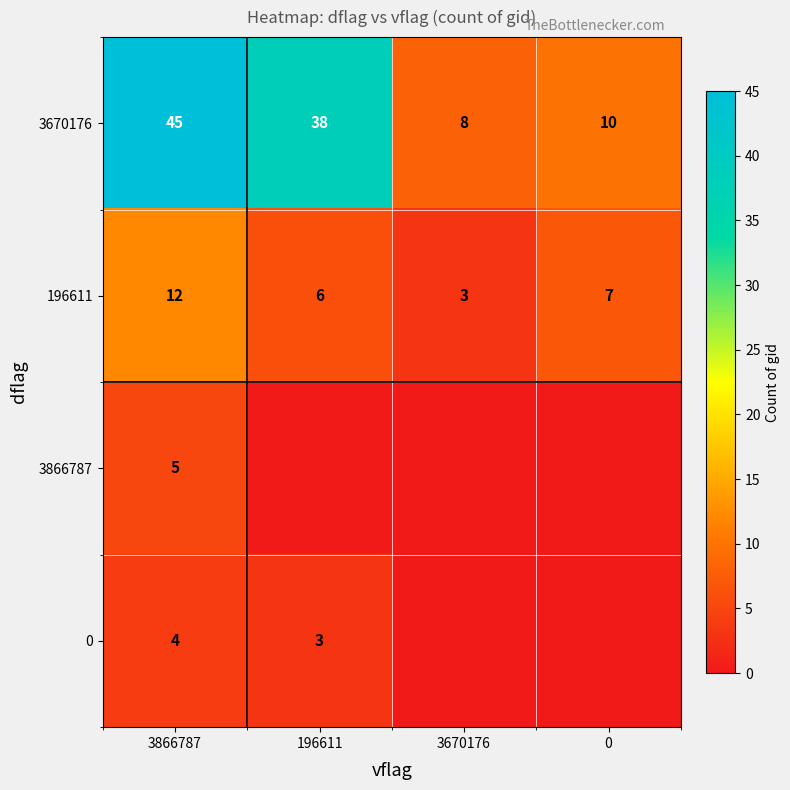

What is the difference between the 0 values at 3866787 and 196611?

1